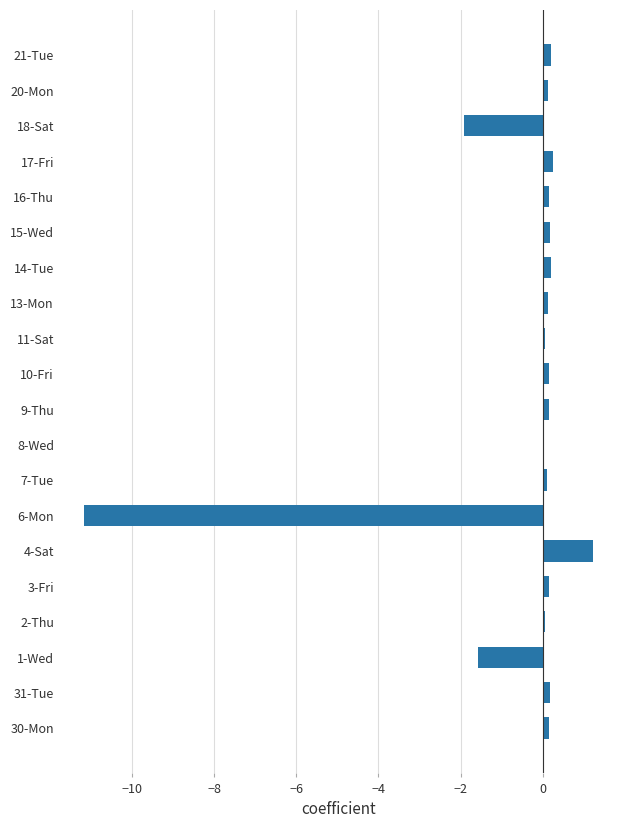

Where is the data nearest to the value -4?

18-Sat